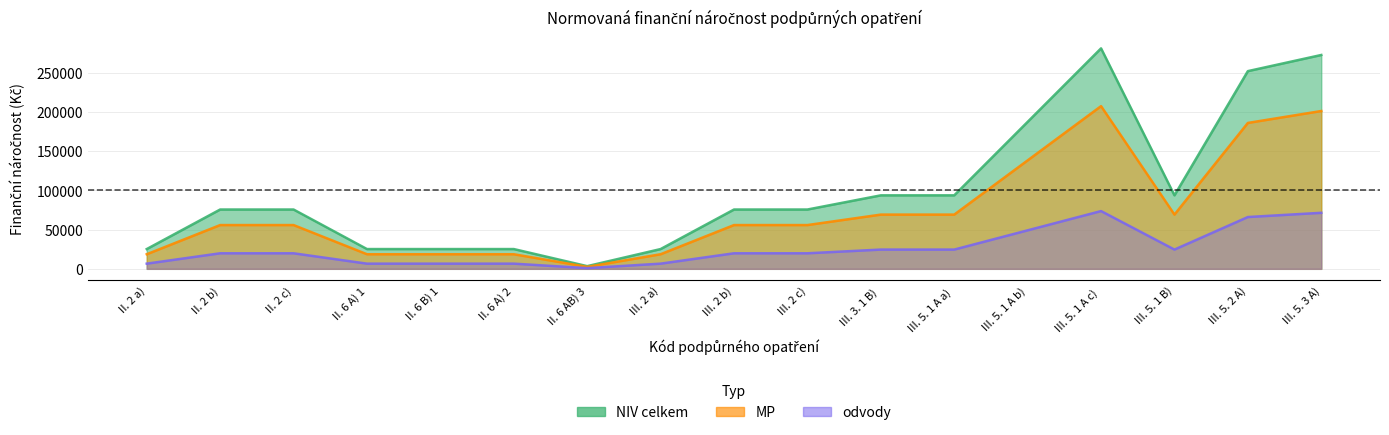

How many values in the NIV celkem series are below 75549?

6